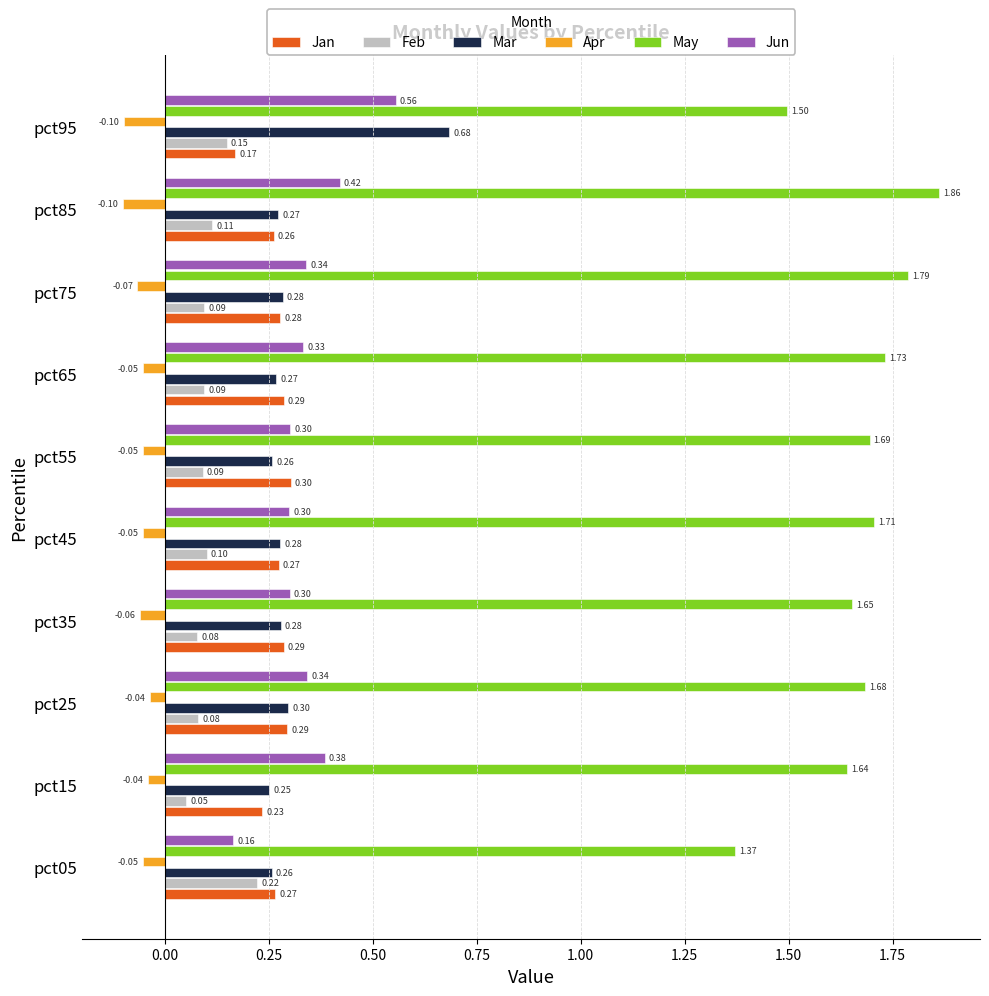

What is the sum of all Feb values?

1.1